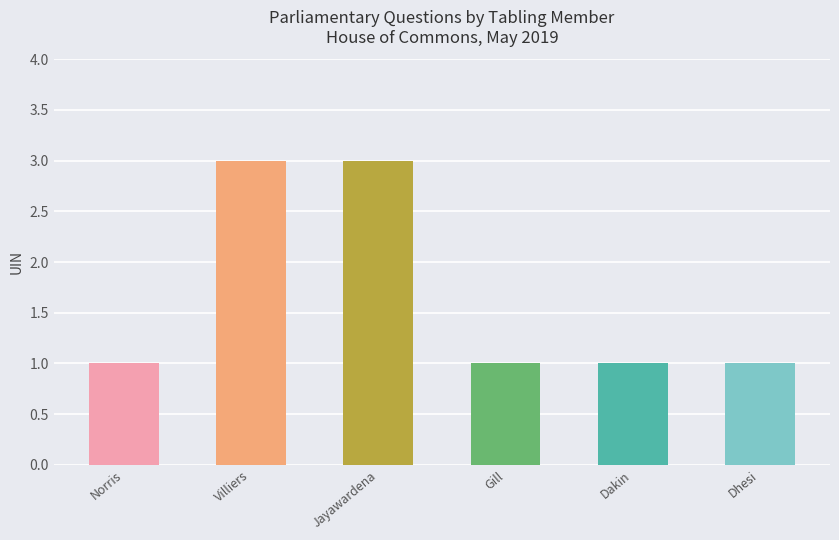

What is the value of the 5th bar from the left?

1